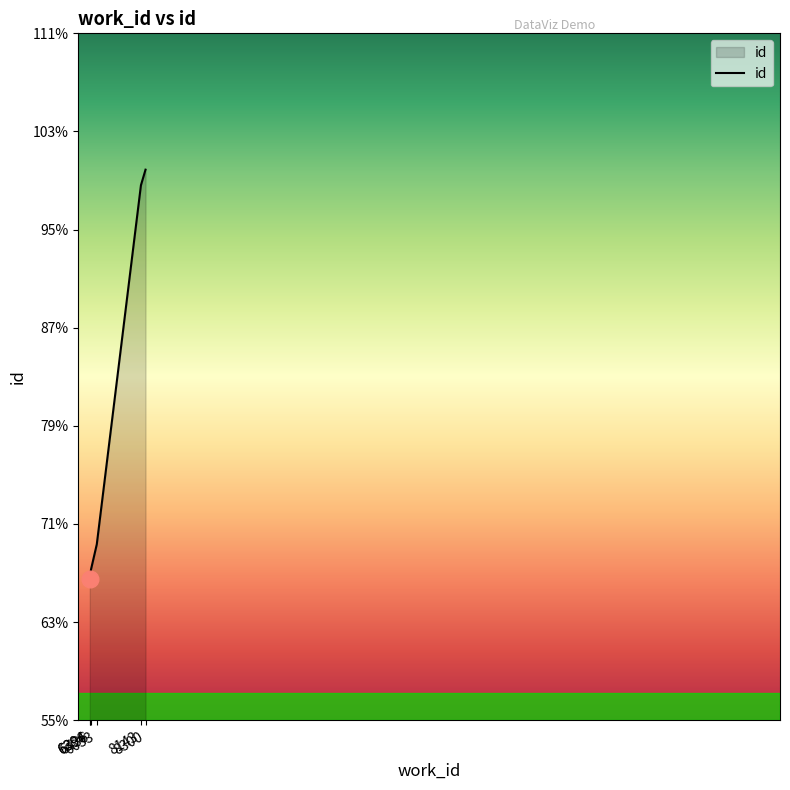

True or false: the data has more than 2 interior local peaks.

False